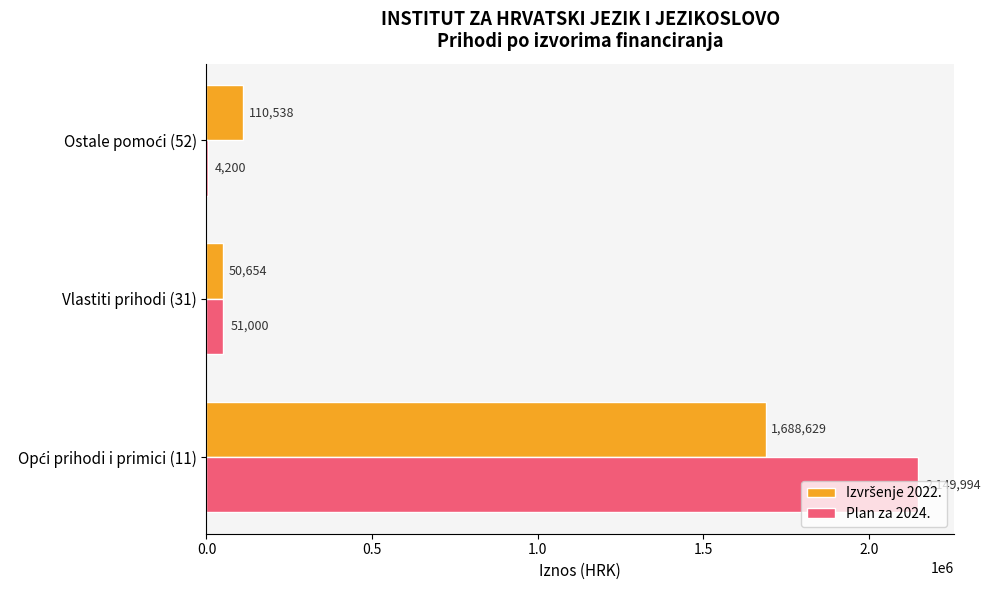

What is the sum of all Plan za 2024. values?

2205194